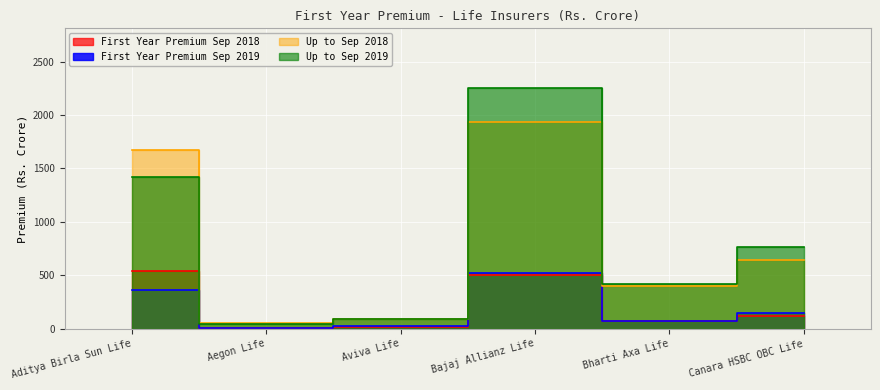

True or false: First Year Premium Sep 2018 has a value of 10.3 at Aegon Life.

True